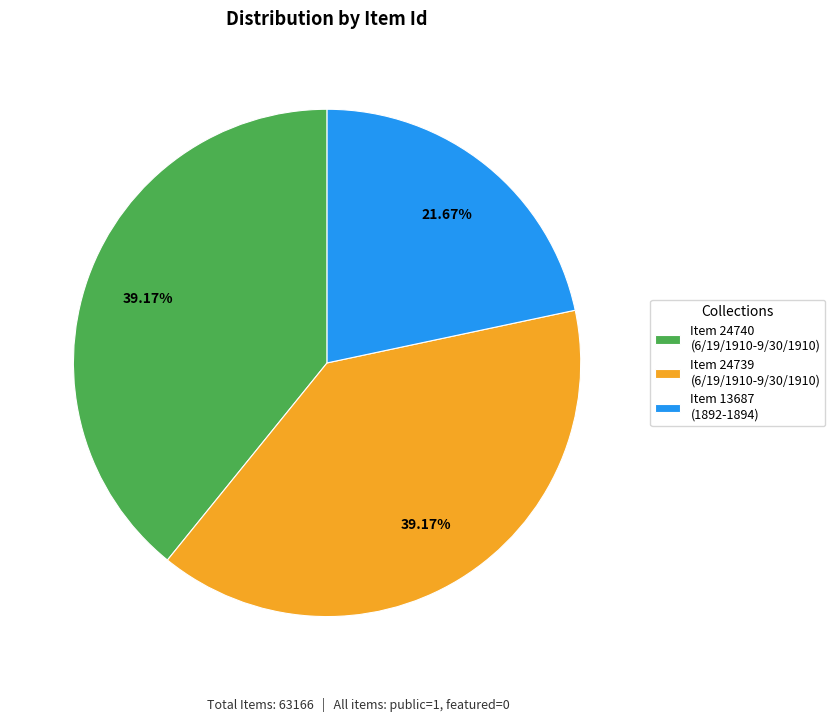

To the nearest percent, what is the average slice percentage?

33%